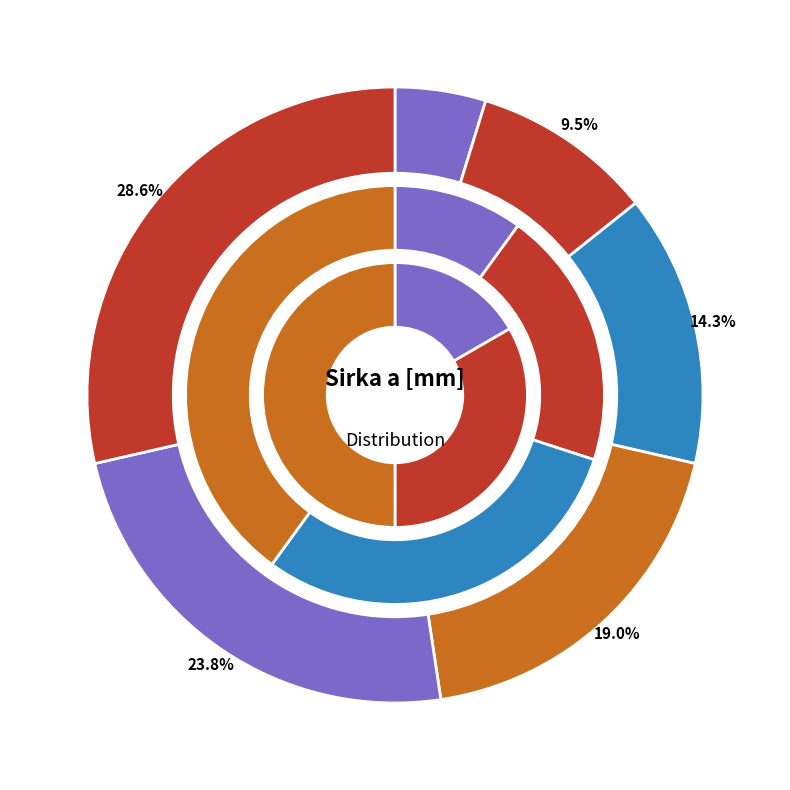

What percentage is NOT represented by ELZC300H100?

85.7%